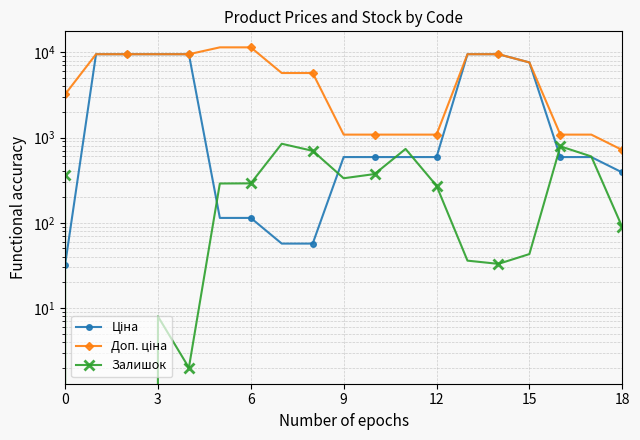

What is the difference between the maximum and minimum values in the Доп. ціна series?

10696.0